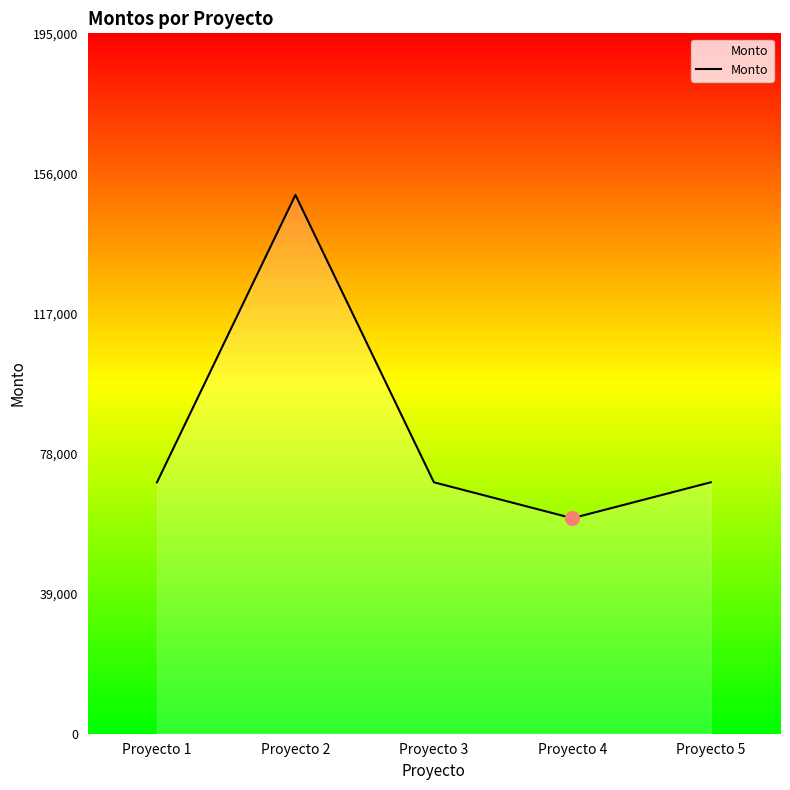

Reading left to right, what are all the values shown in this chart?

70000	150000	70000	60000	70000